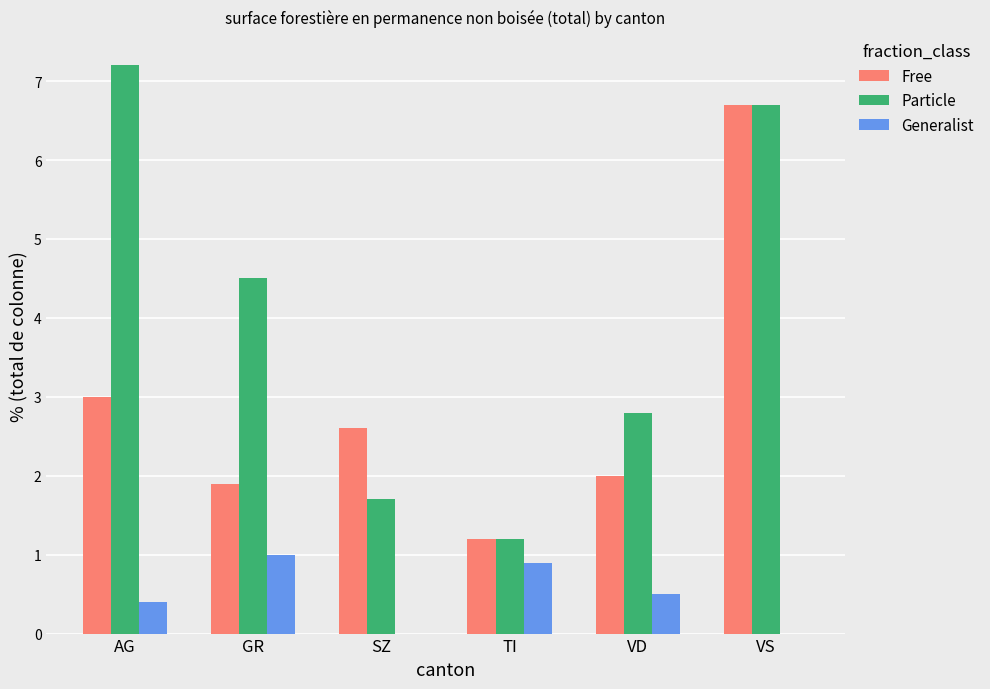

Reading left to right, list all the values displayed in this chart.

Free: 3.0	1.9	2.6	1.2	2.0	6.7
Particle: 7.2	4.5	1.7	1.2	2.8	6.7
Generalist: 0.4	1.0	0.0	0.9	0.5	0.0